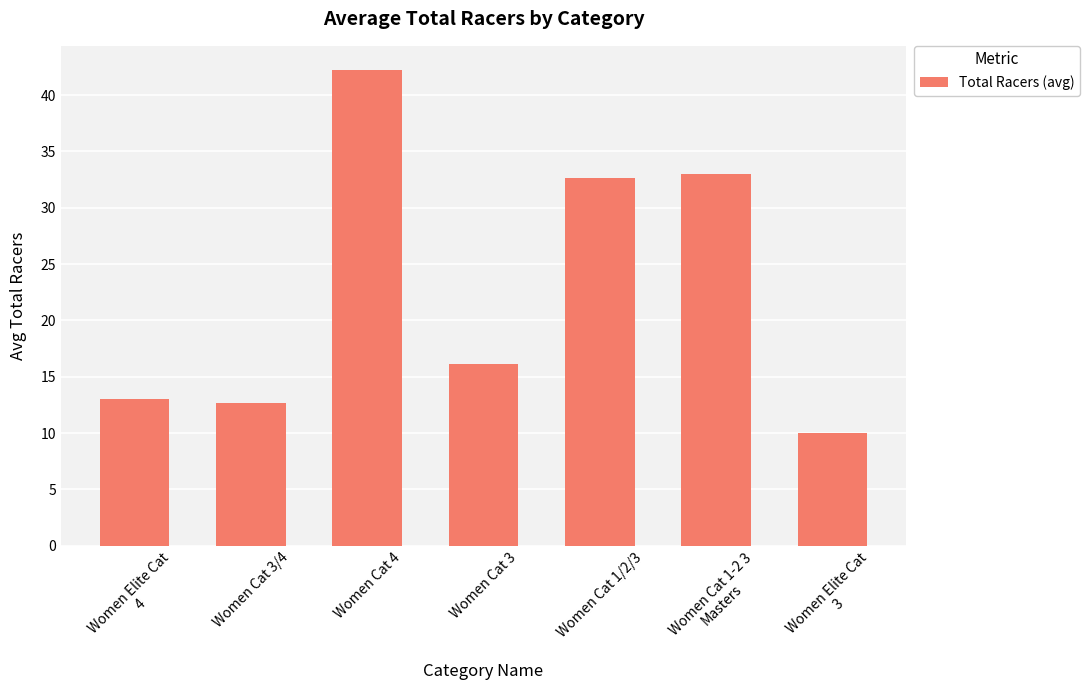

Which category has the highest value across all series?

Women Cat 4